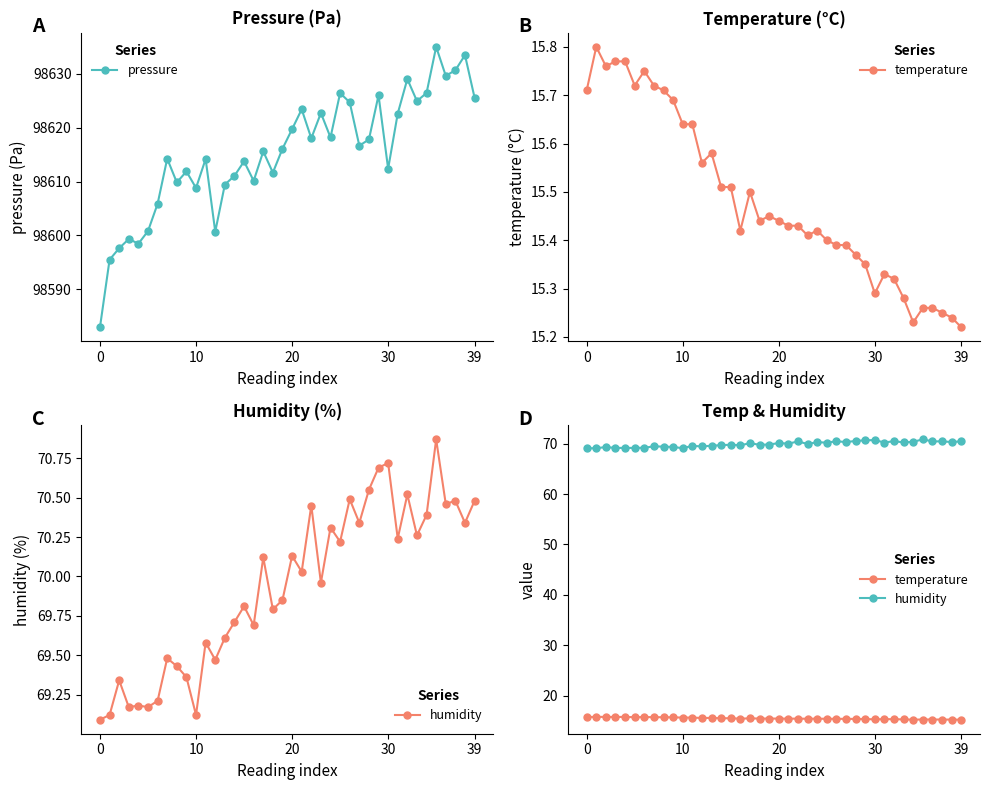

What is the value of the humidity point at the 34th from the left?

70.3